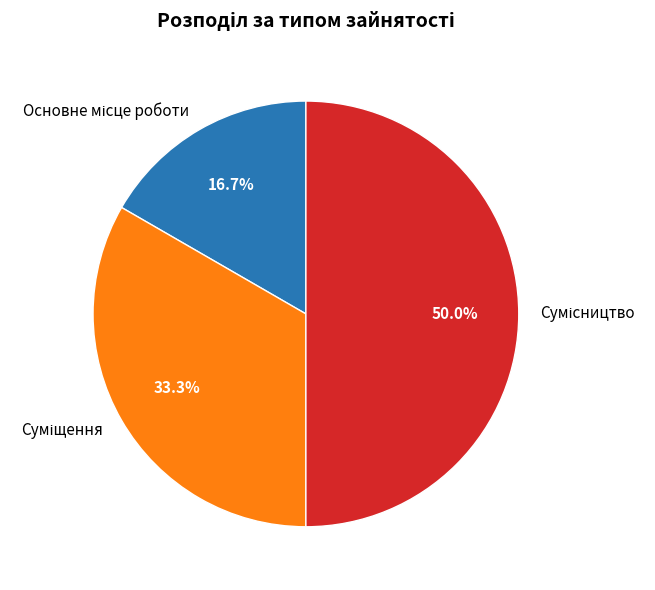

Which slice is the largest?

Сумісництво